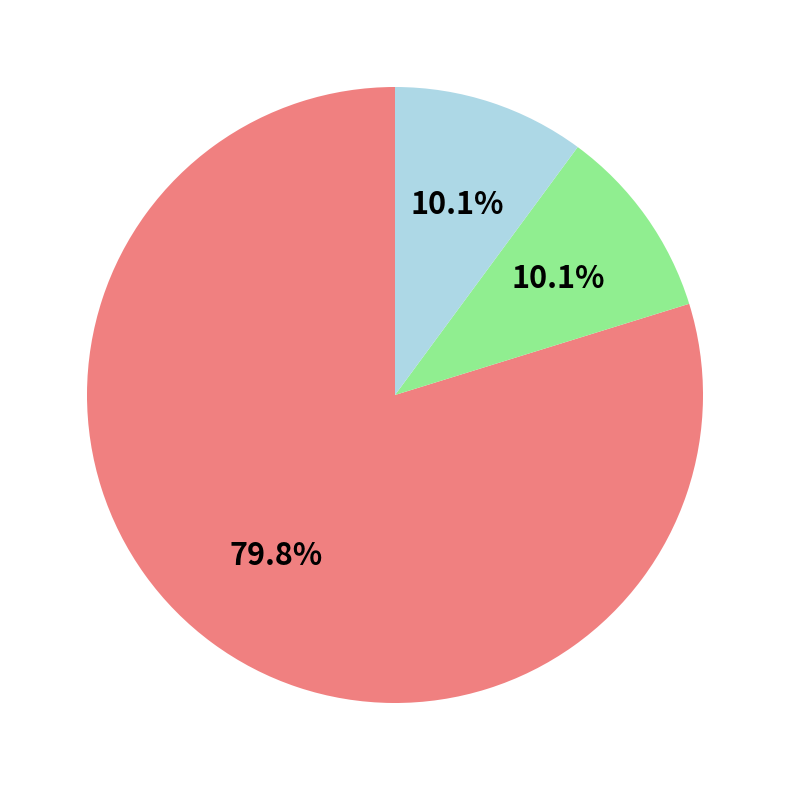

Does any single category account for the majority?

Yes